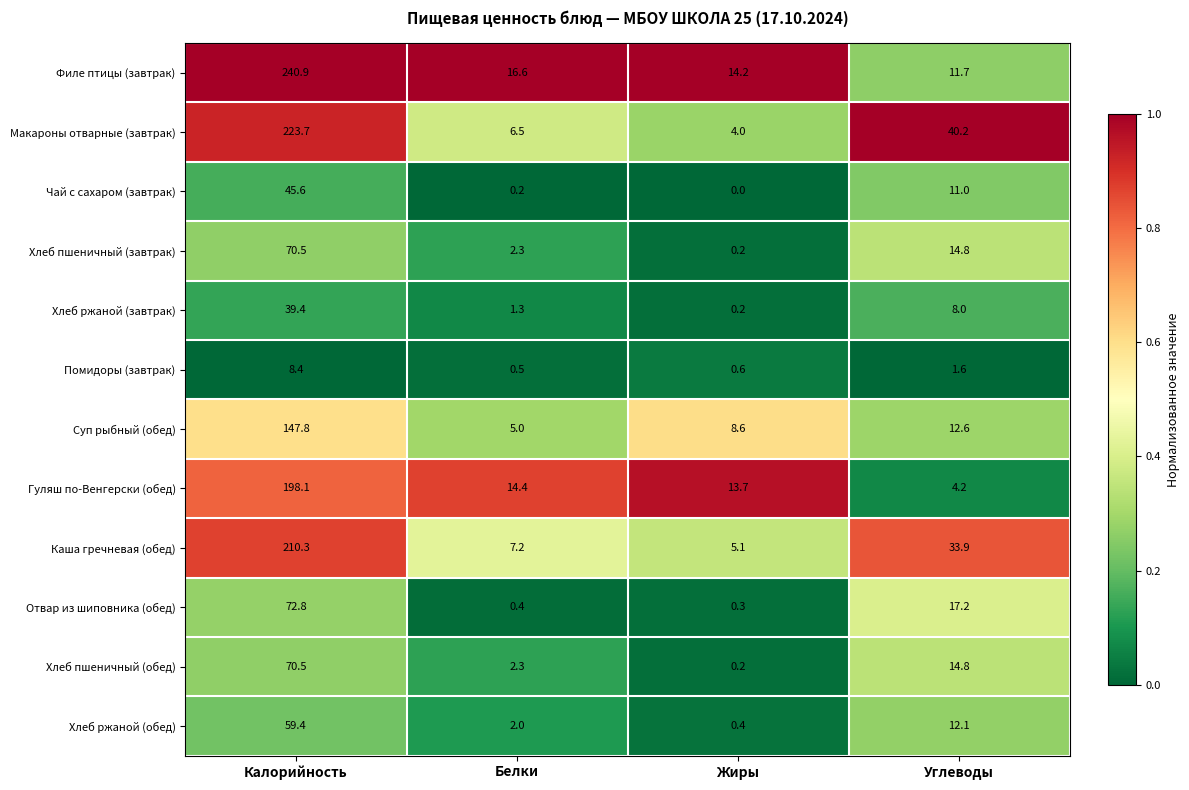

Where is Хлеб ржаной (завтрак) nearest to the value 19?

Углеводы